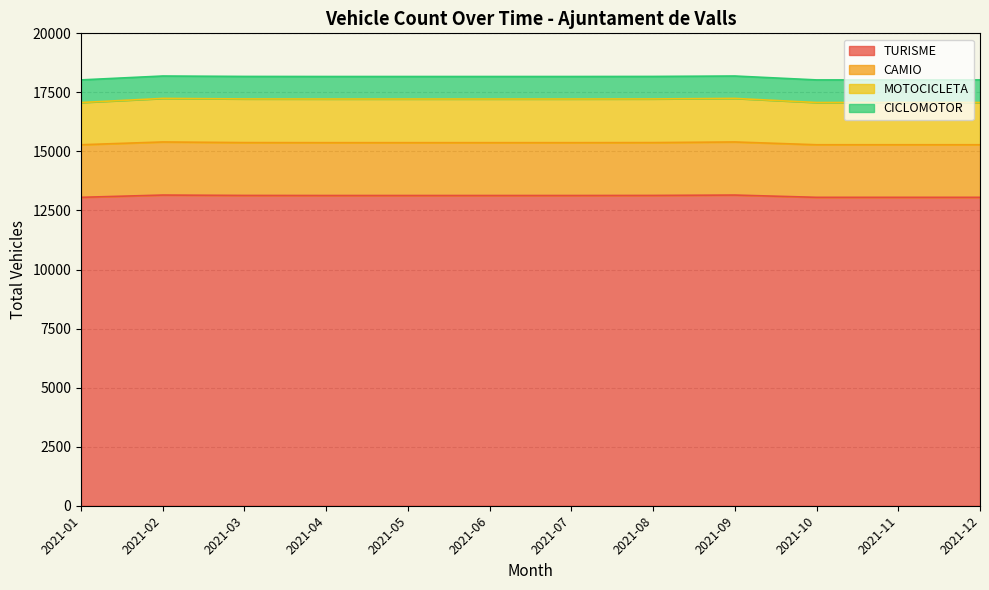

What is the difference between the maximum and second lowest values in the MOTOCICLETA series?

165